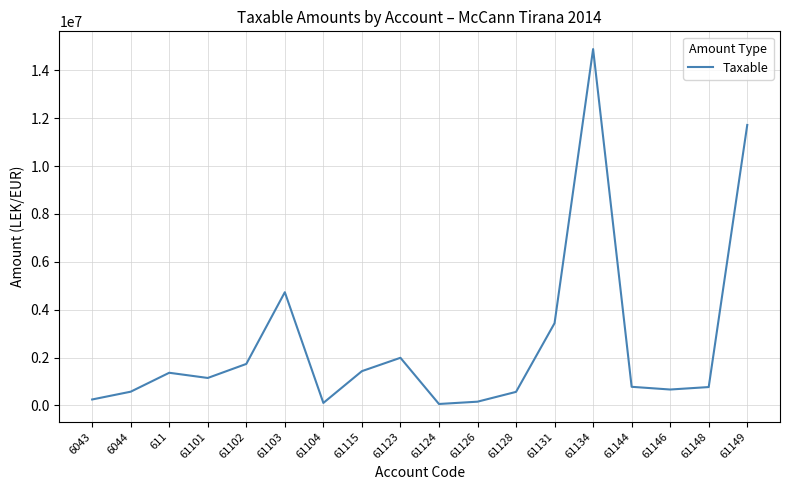

At which label is the value closest to 7474836?

61103